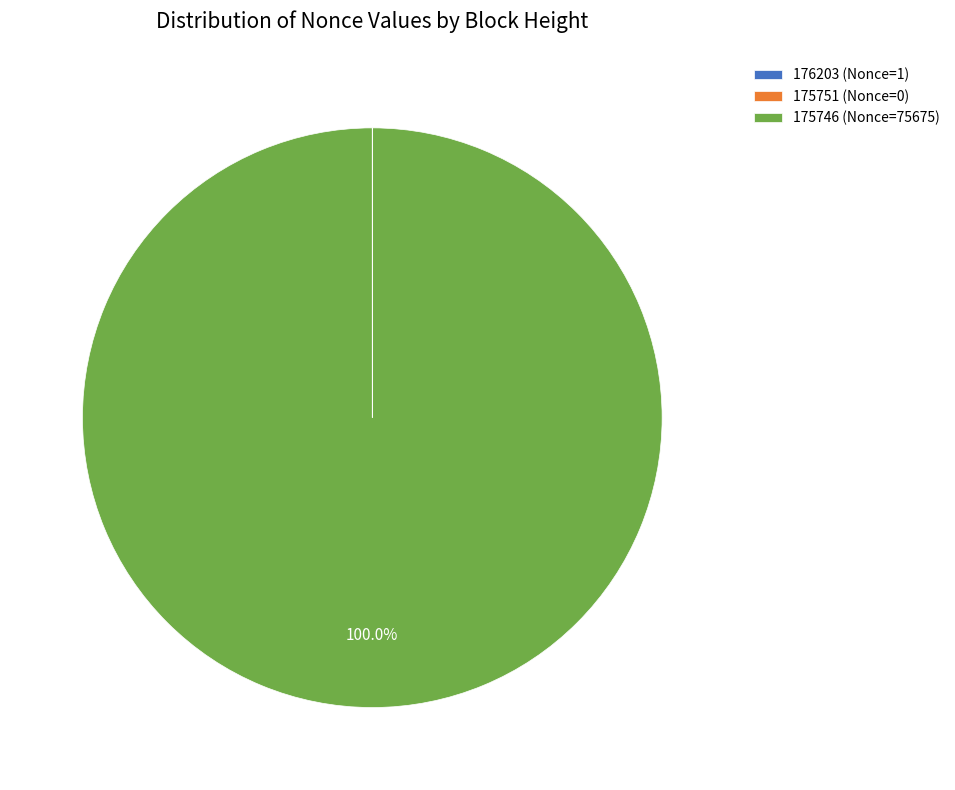

What is the majority slice?

175746 (Nonce=75675)